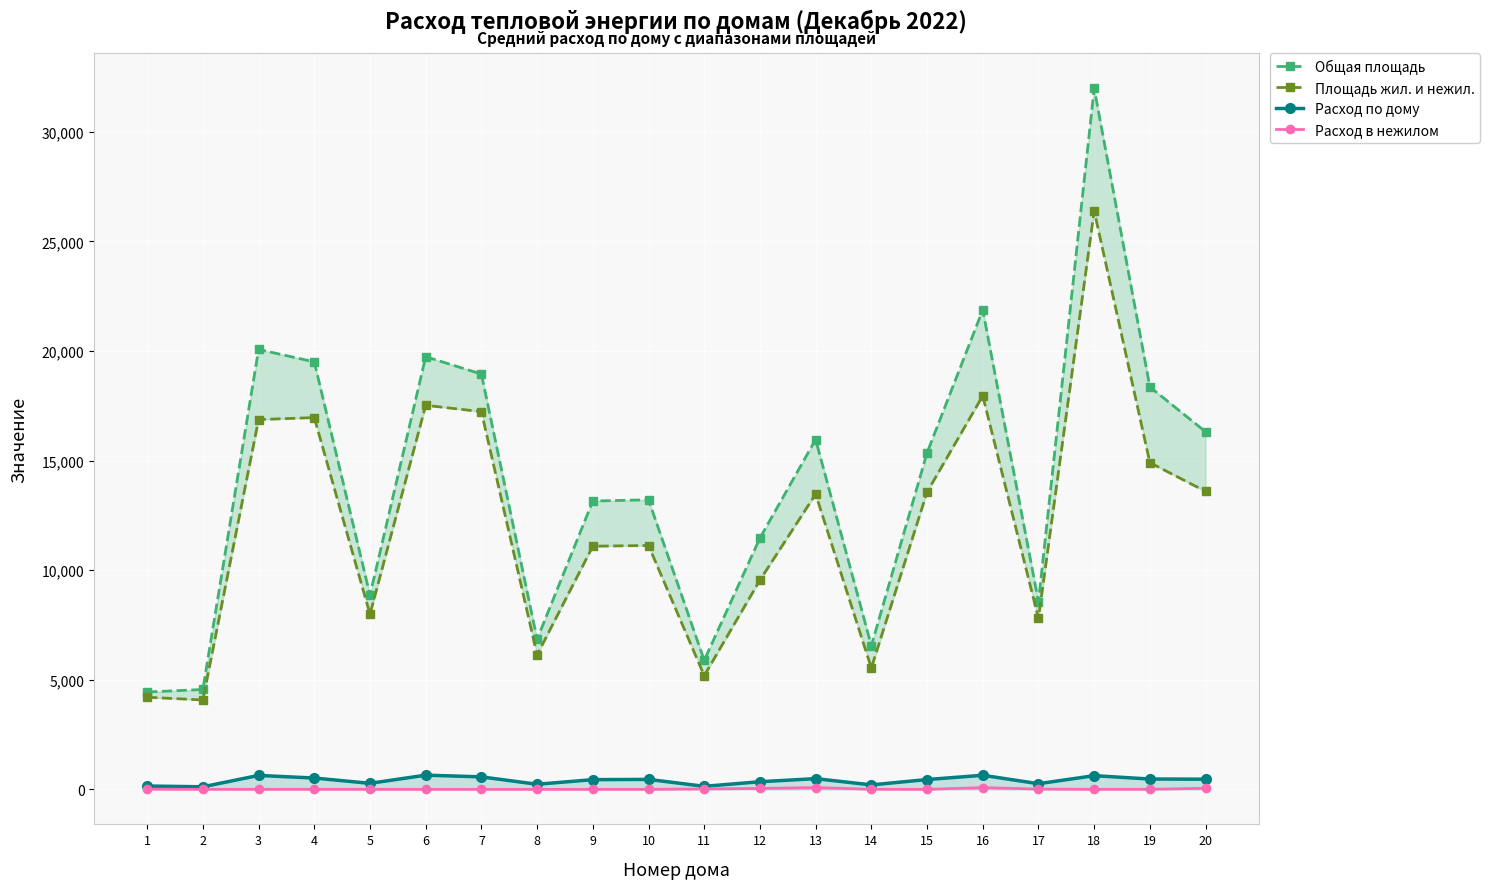

Where is the first local minimum for Расход в нежилом?

2